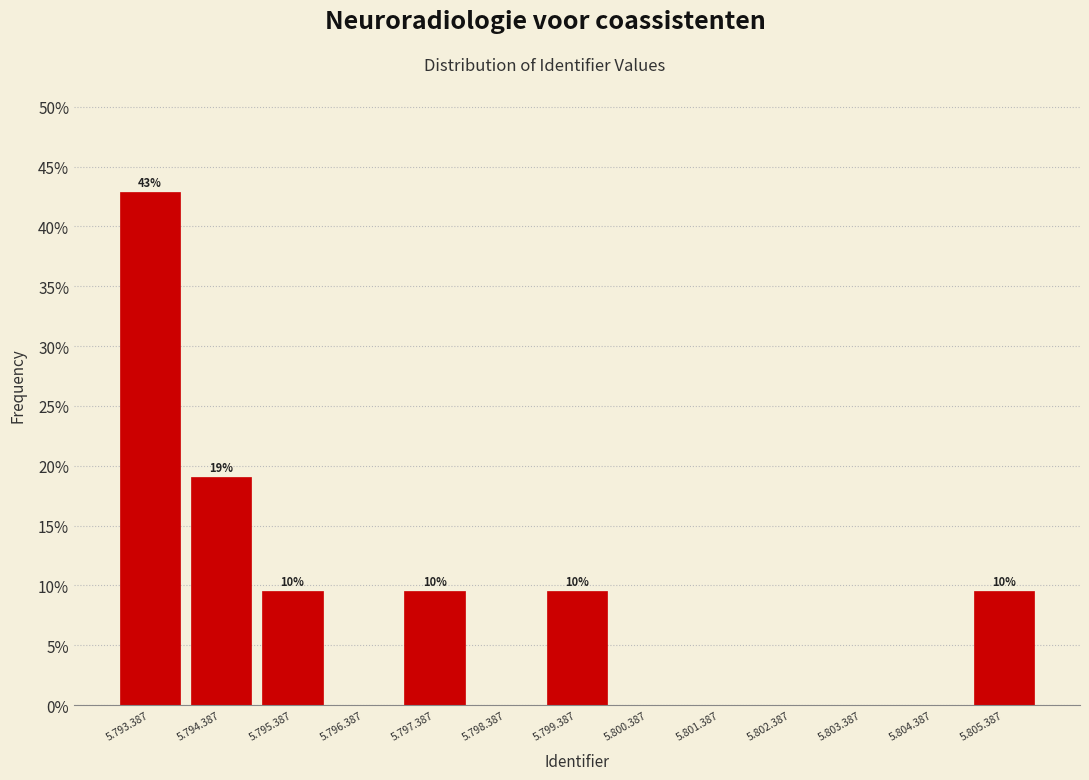

Reading left to right, what are all the values shown in this chart?

5.793.387=42.9	5.794.387=19.0	5.795.387=9.5	5.796.387=0.0	5.797.387=9.5	5.798.387=0.0	5.799.387=9.5	5.800.387=0.0	5.801.387=0.0	5.802.387=0.0	5.803.387=0.0	5.804.387=0.0	5.805.387=9.5